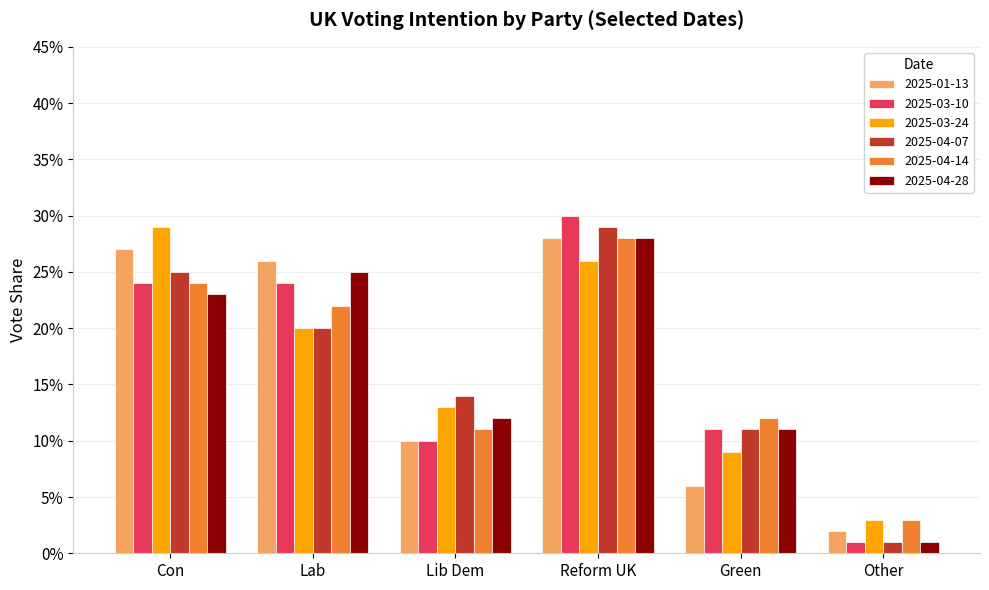

What is the label of the 4th bar from the left?

Reform UK